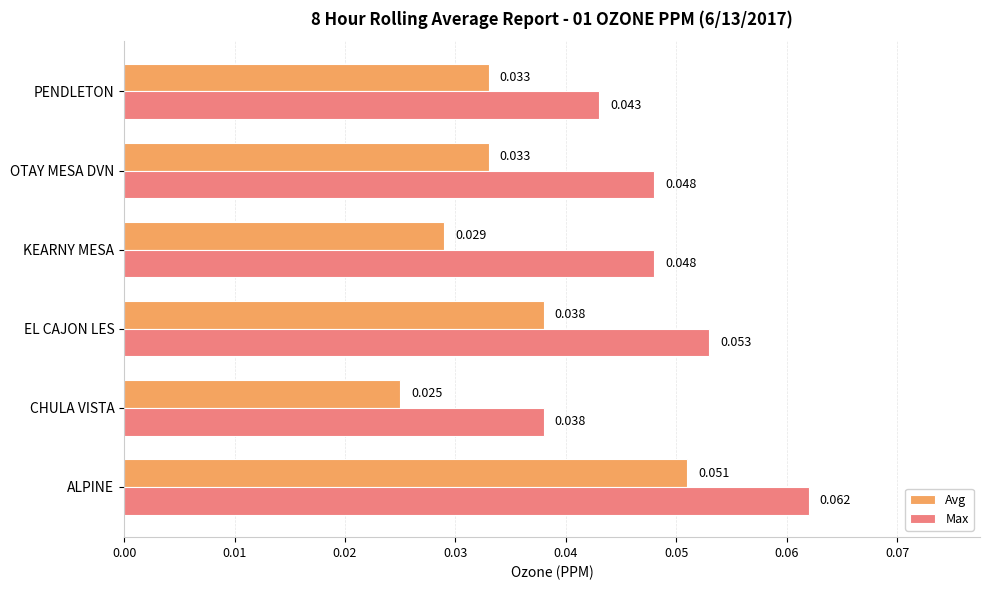

Which series has the largest total across all categories?

Max